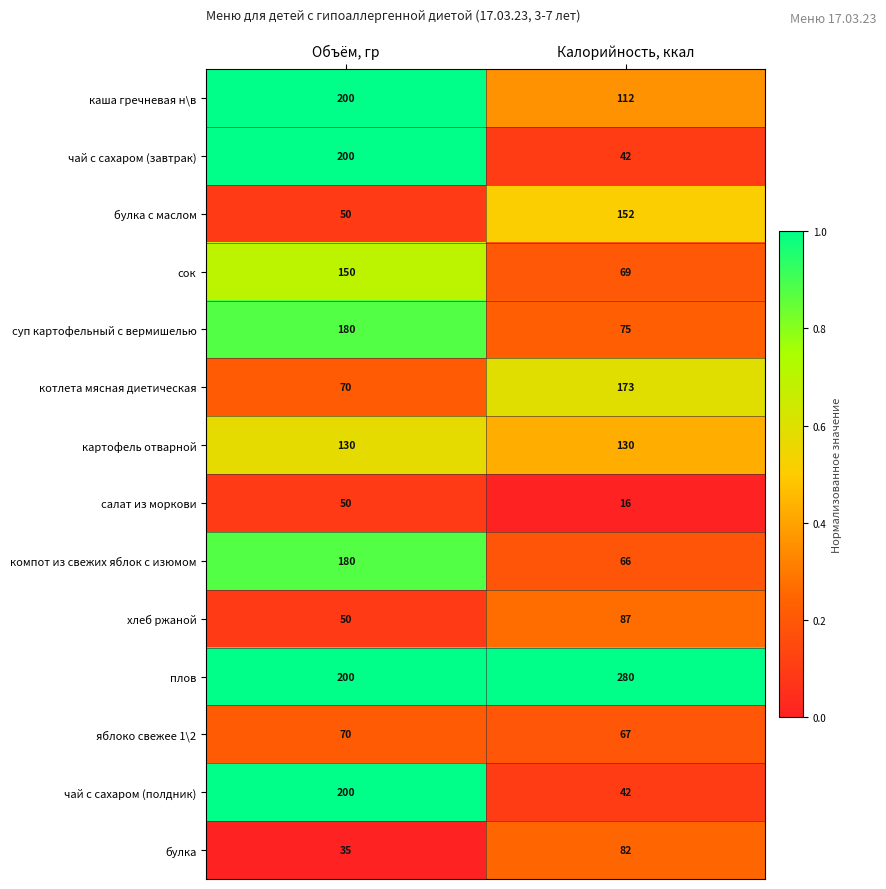

Reading left to right, transcribe all the data shown in this chart.

каша гречневая н\в: Объём, гр=200	Калорийность, ккал=112
чай с сахаром (завтрак): Объём, гр=200	Калорийность, ккал=42
булка с маслом: Объём, гр=50	Калорийность, ккал=152
сок: Объём, гр=150	Калорийность, ккал=69
суп картофельный с вермишелью: Объём, гр=180	Калорийность, ккал=75
котлета мясная диетическая: Объём, гр=70	Калорийность, ккал=173
картофель отварной: Объём, гр=130	Калорийность, ккал=130
салат из моркови: Объём, гр=50	Калорийность, ккал=16
компот из свежих яблок с изюмом: Объём, гр=180	Калорийность, ккал=66
хлеб ржаной: Объём, гр=50	Калорийность, ккал=87
плов: Объём, гр=200	Калорийность, ккал=280
яблоко свежее 1\2: Объём, гр=70	Калорийность, ккал=67
чай с сахаром (полдник): Объём, гр=200	Калорийность, ккал=42
булка: Объём, гр=35	Калорийность, ккал=82